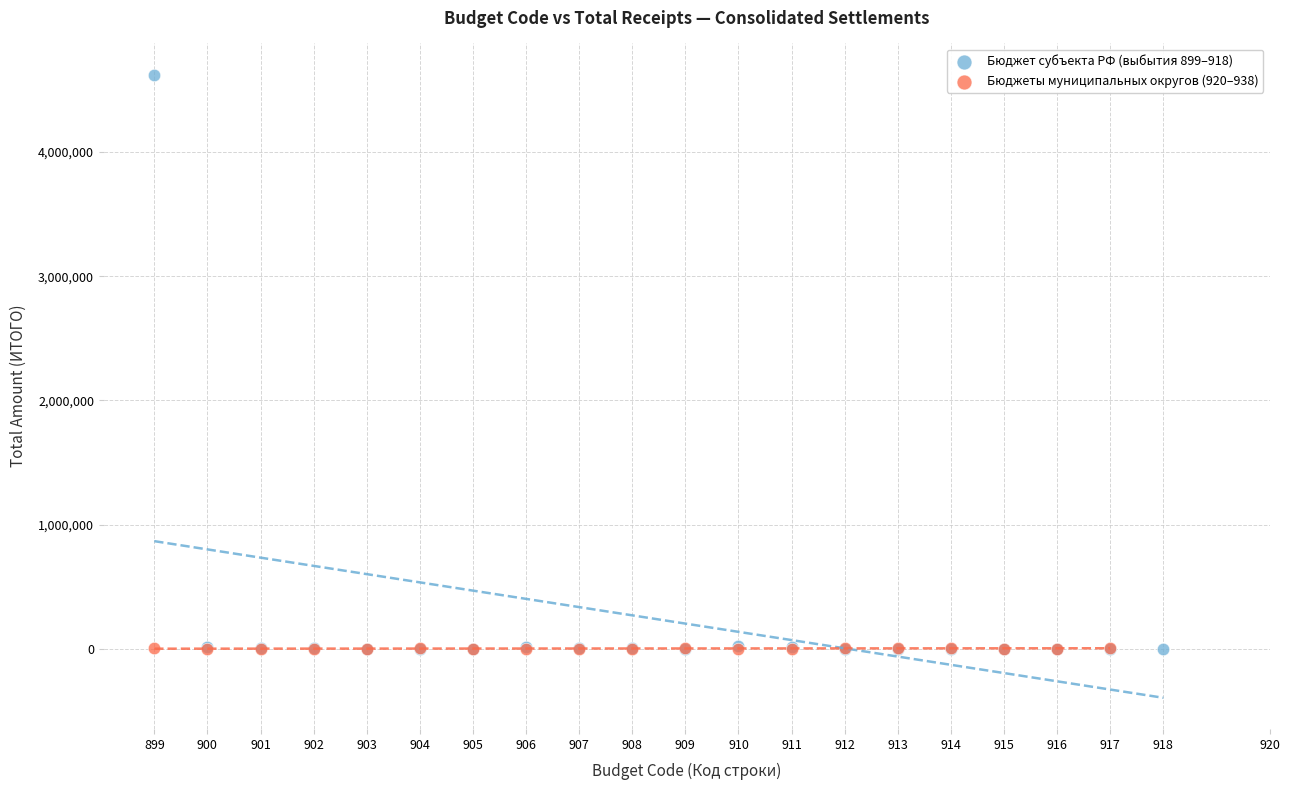

Which series has the largest Y range (max minus min)?

Бюджет субъекта РФ (выбытия 899–918)